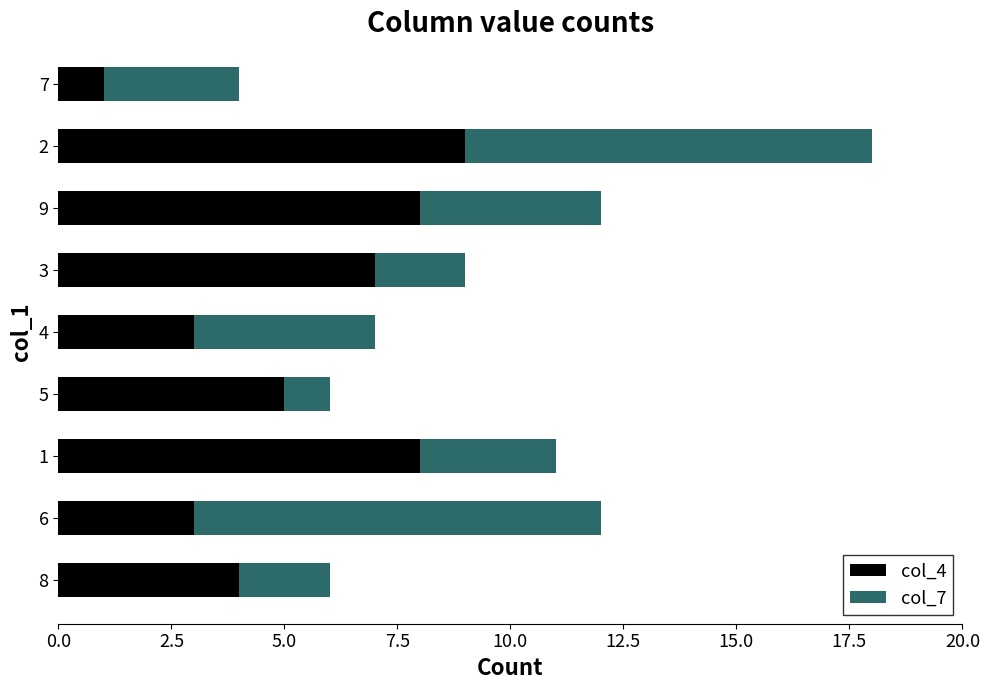

True or false: col_4 has a value of 5 at 5.

True